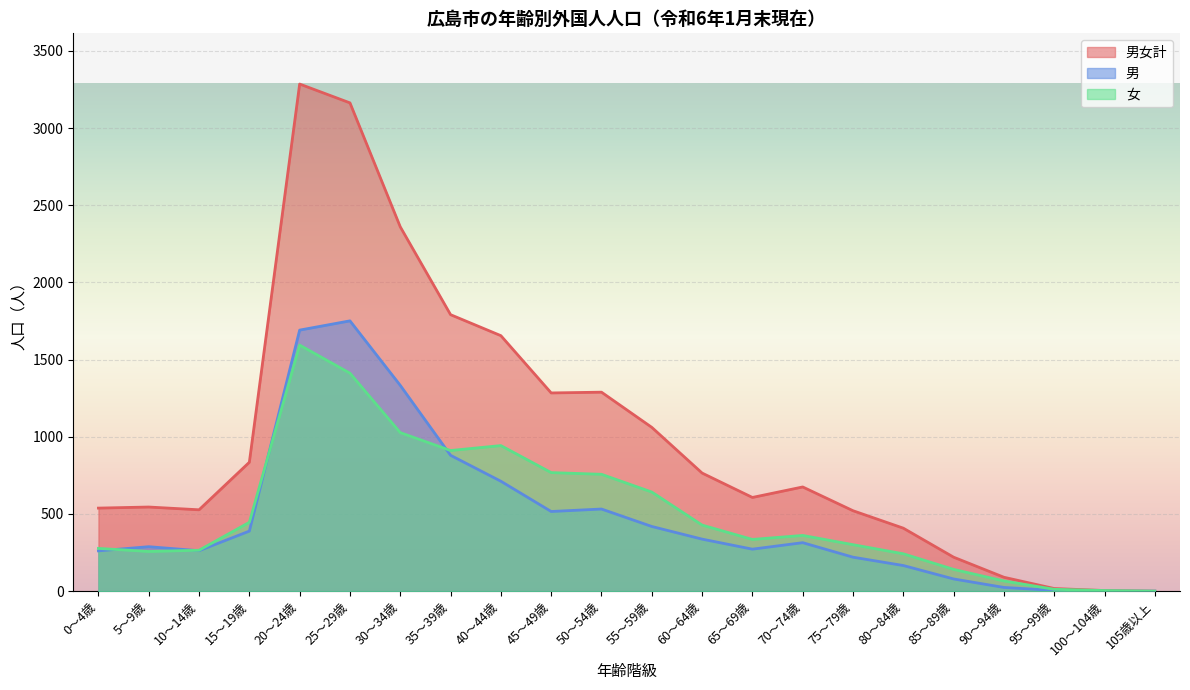

At which label does 男 reach its peak?

25～29歳